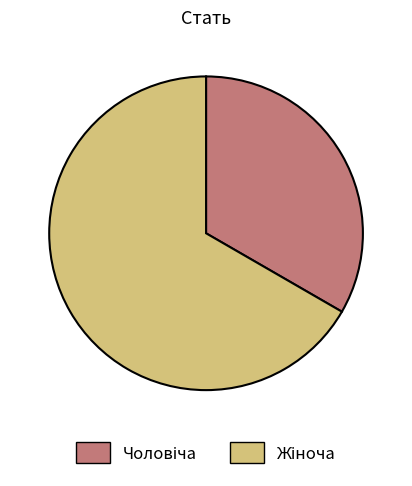

Is there any slice that represents more than half of the pie?

Yes